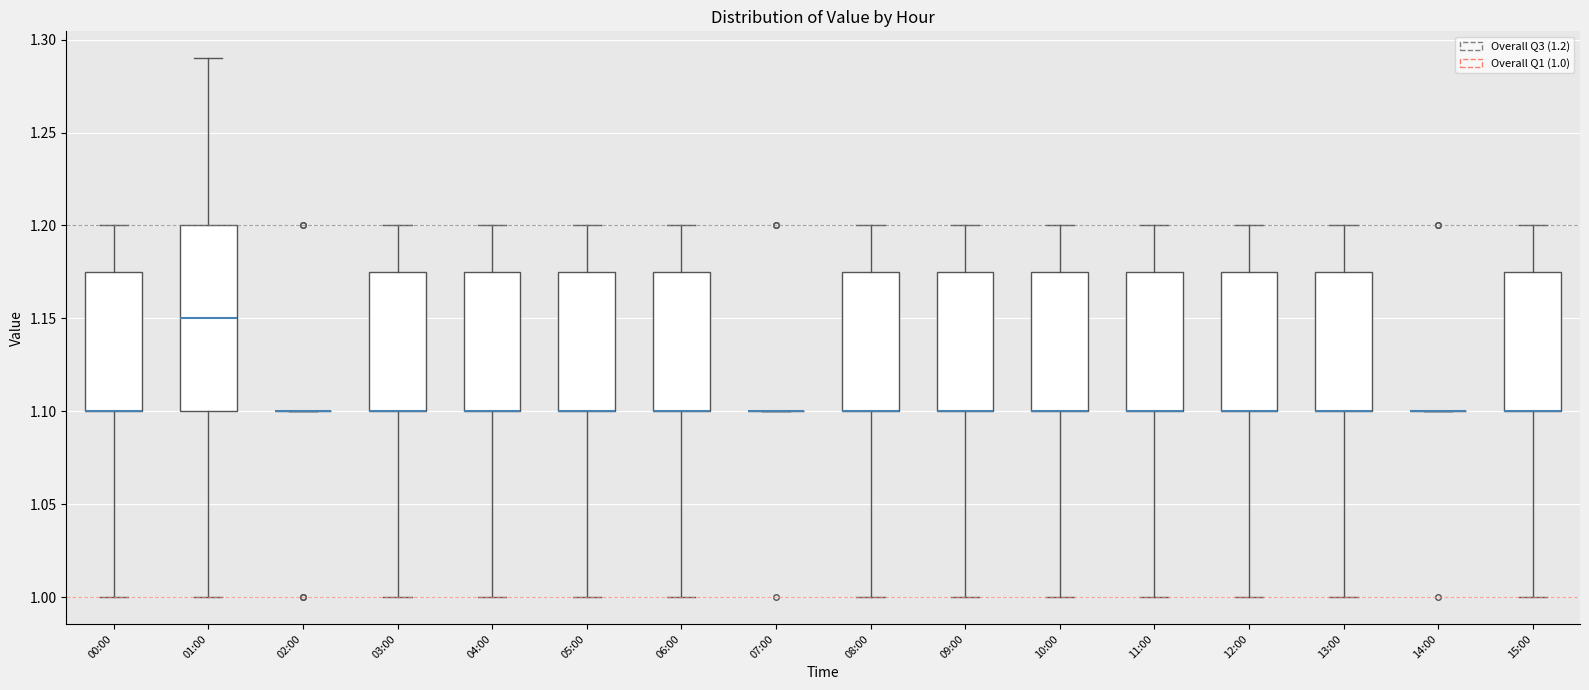

Comparing the boxes themselves (not the whiskers), which one is the tallest?

01:00